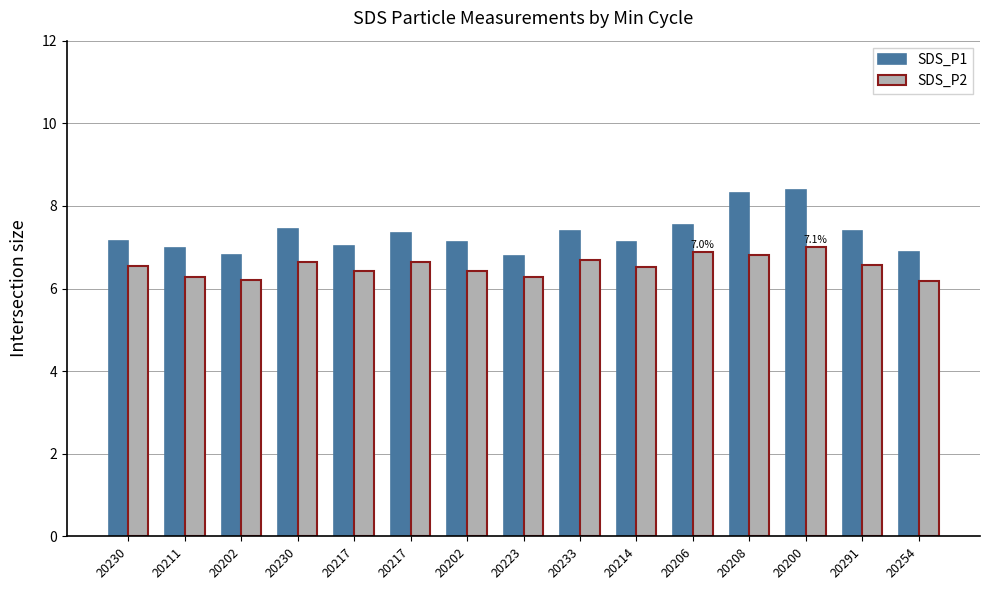

Does the chart contain any negative values?

No